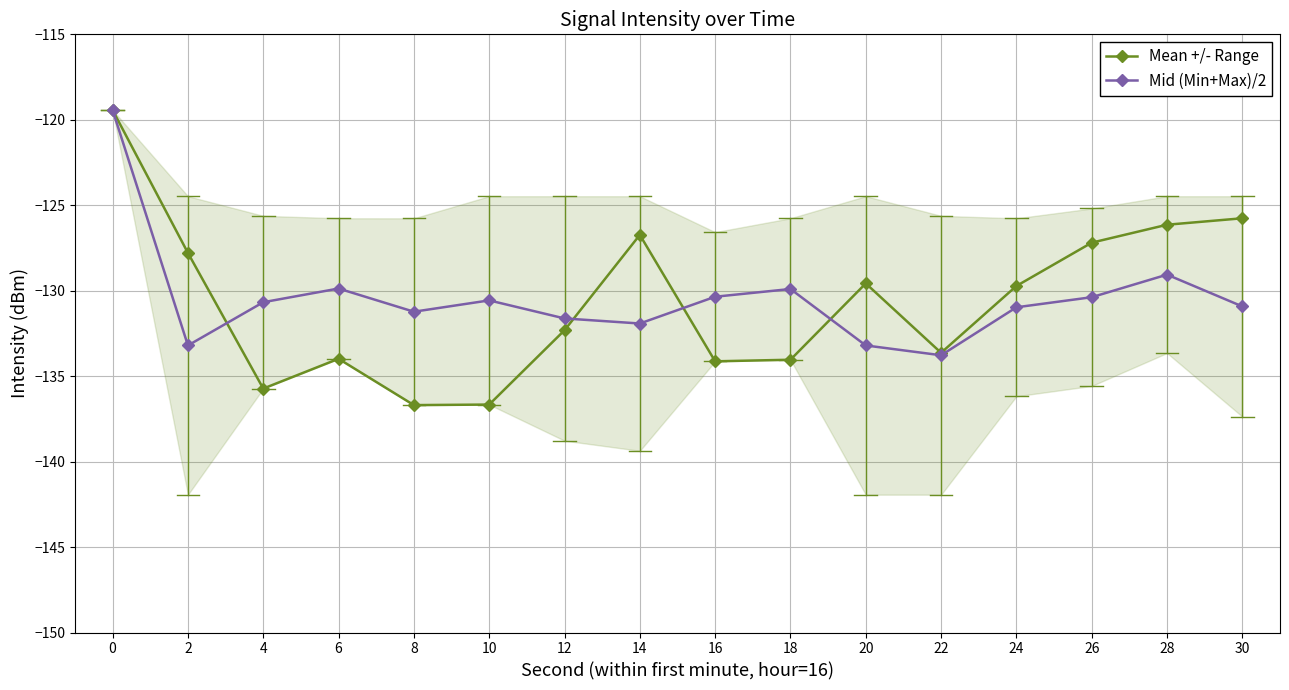

List the series in order of their peak value, lowest first.

Mean +/- Range, Mid (Min+Max)/2